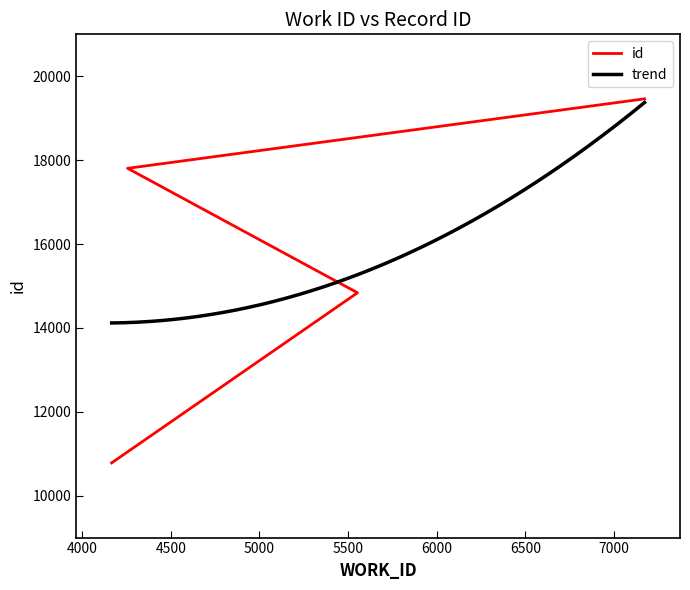

Reading left to right, transcribe all the data shown in this chart.

10781	14838	17805	19462